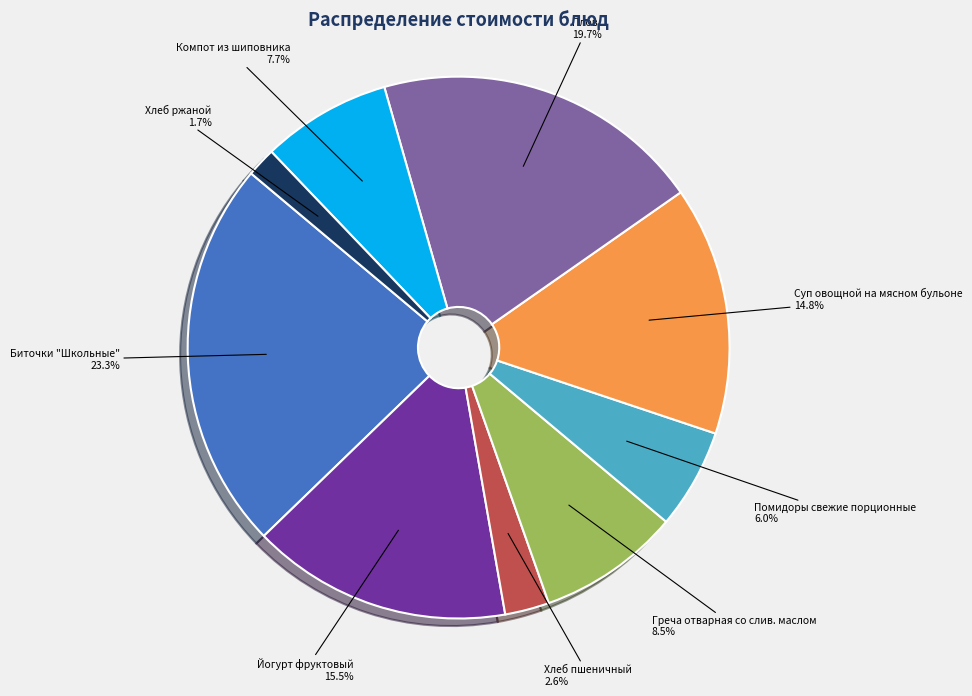

How many slices are in this pie chart?

9